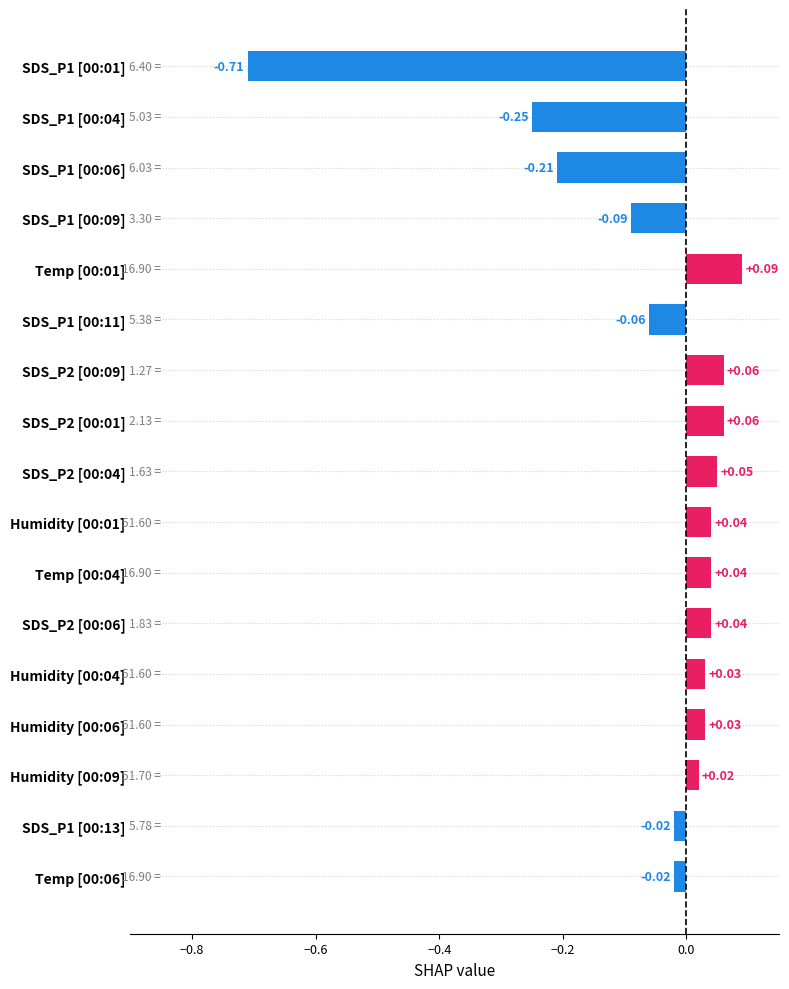

Between SDS_P1 [00:06] and Humidity [00:04], which is larger?

Humidity [00:04]